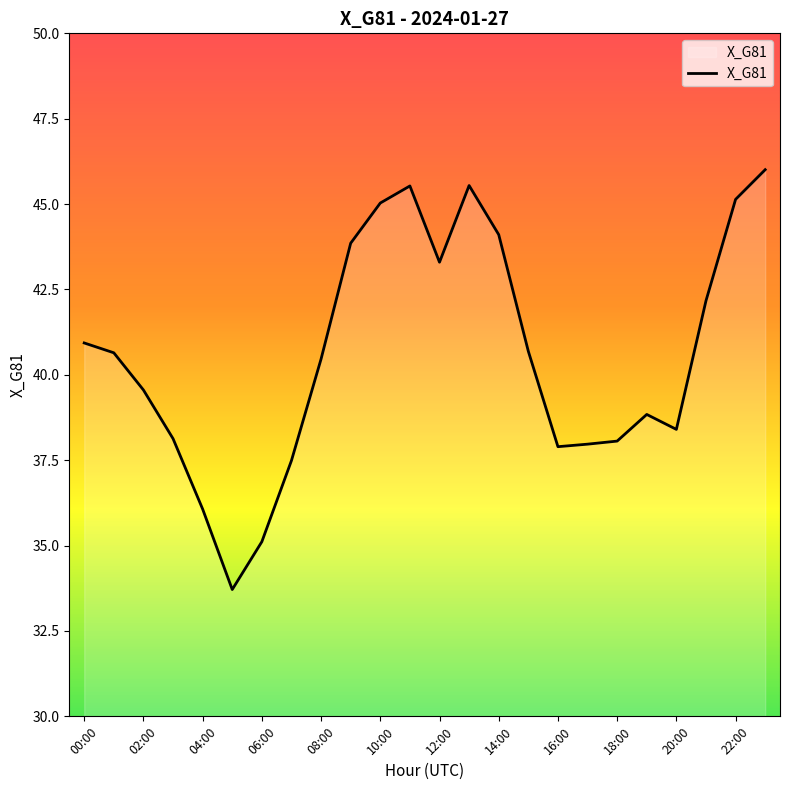

What is the difference between the maximum and minimum values?

12.3